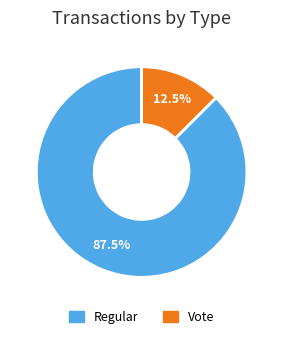

Which category accounts for the majority?

Regular